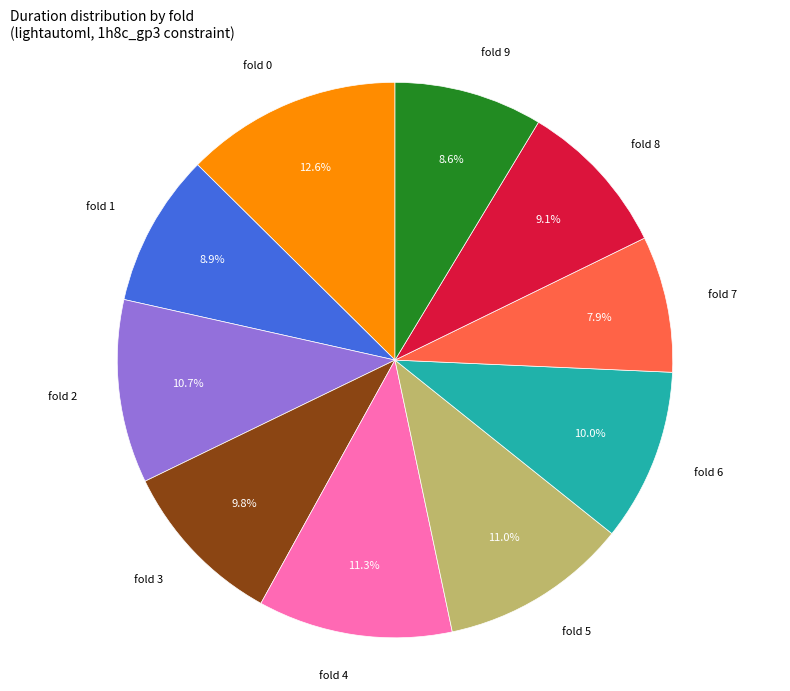

What is the ratio of the value at fold 0 to the value at fold 1?

1.4